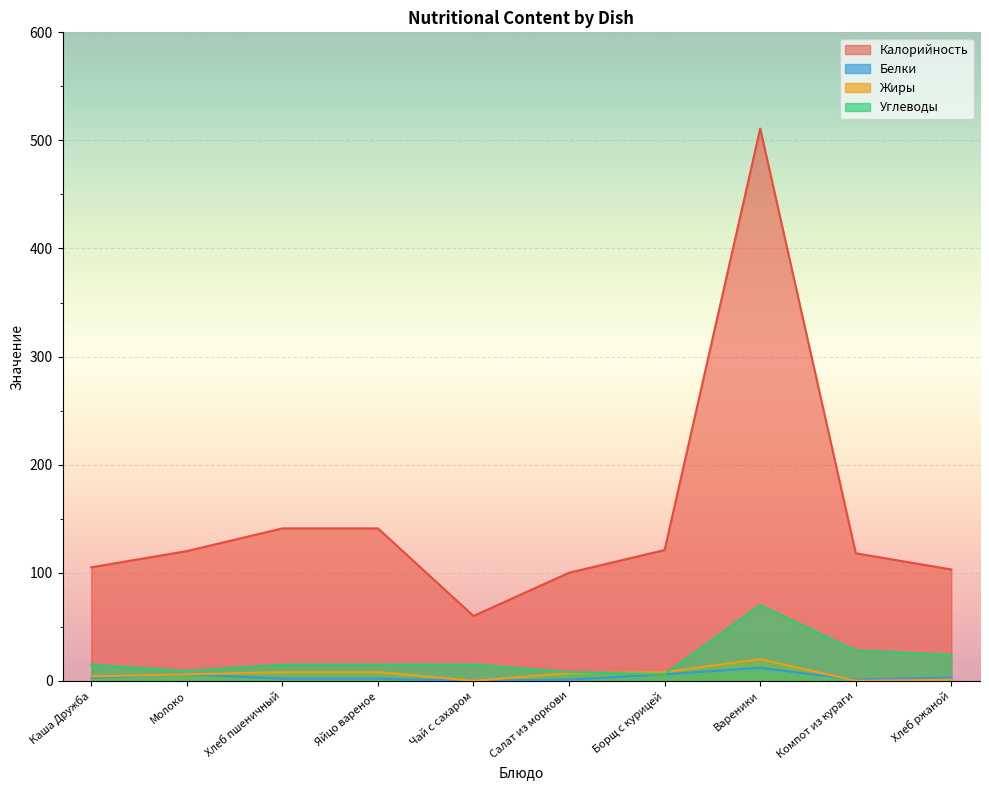

Reading right to left, what are all the values shown in this chart?

Калорийность: Хлеб ржаной=103	Компот из кураги=118	Вареники=511	Борщ с курицей=121	Салат из моркови=100	Чай с сахаром=60	Яйцо вареное=141	Хлеб пшеничный=141	Молоко=120	Каша Дружба=105
Белки: Хлеб ржаной=3	Компот из кураги=1	Вареники=12	Борщ с курицей=6	Салат из моркови=1	Чай с сахаром=0	Яйцо вареное=2	Хлеб пшеничный=2	Молоко=6	Каша Дружба=3
Жиры: Хлеб ржаной=1	Компот из кураги=0	Вареники=20	Борщ с курицей=8	Салат из моркови=7	Чай с сахаром=0	Яйцо вареное=8	Хлеб пшеничный=8	Молоко=6	Каша Дружба=4
Углеводы: Хлеб ржаной=24	Компот из кураги=28	Вареники=70	Борщ с курицей=6	Салат из моркови=8	Чай с сахаром=15	Яйцо вареное=15	Хлеб пшеничный=15	Молоко=9	Каша Дружба=15